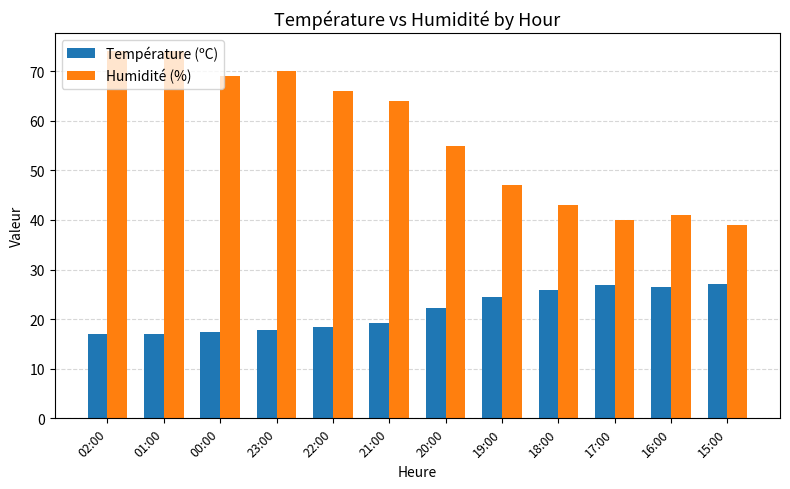

At how many categories does at least one series exceed 38?

12